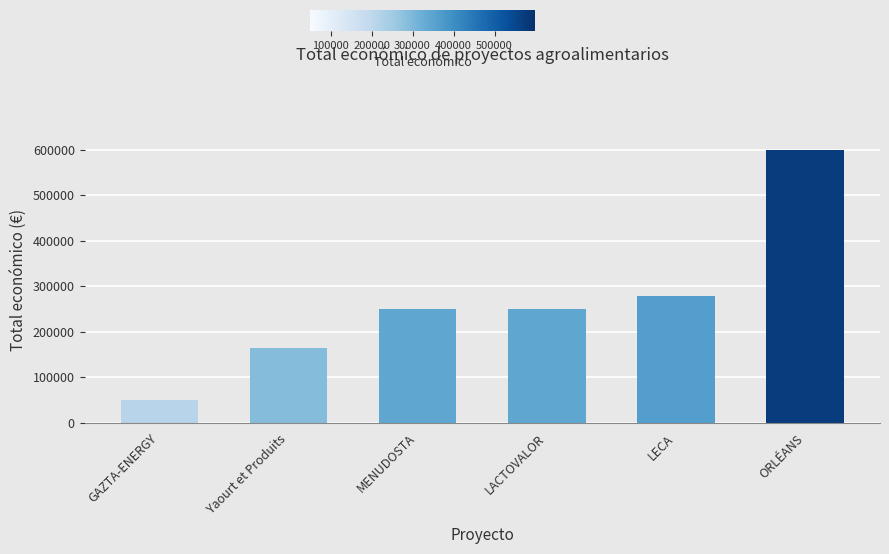

Approximately how many times larger is the value at Yaourt et Produits compared to MENUDOSTA?

0.7